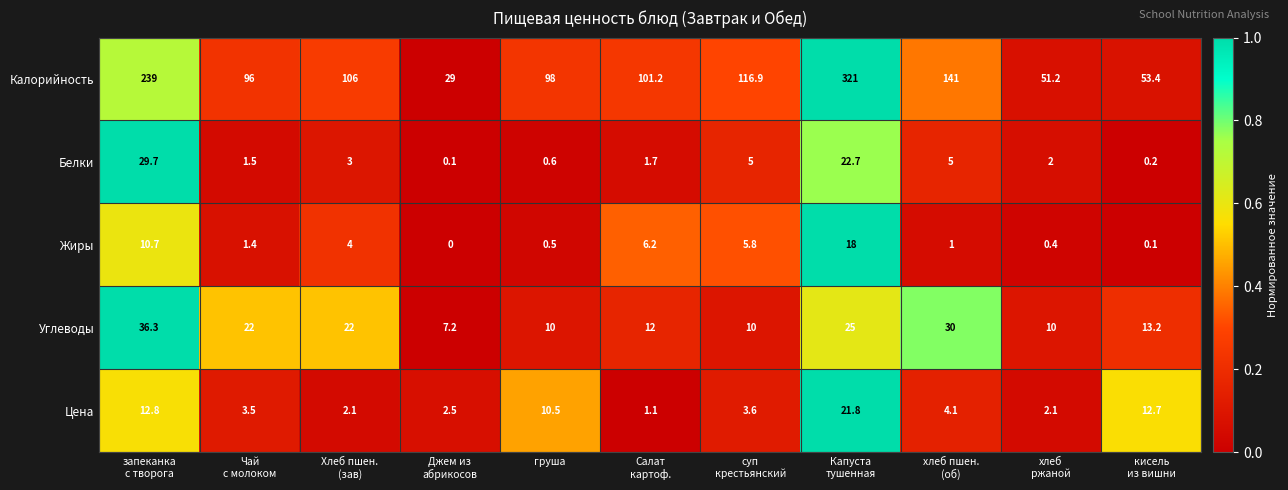

True or false: Белки has a value of 1.1 at груша.

False